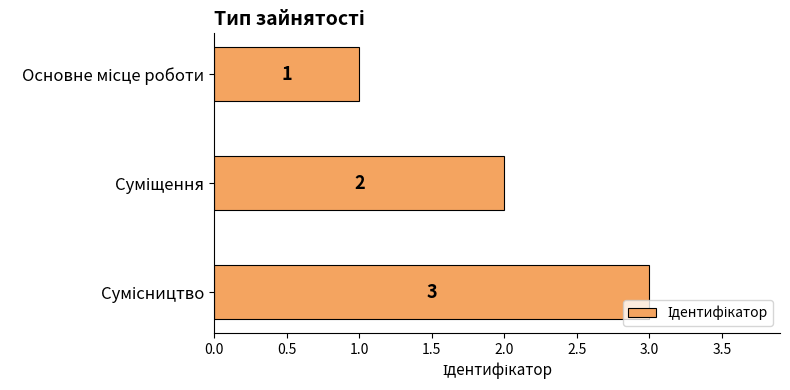

What is the value of the 2nd bar from the top?

2